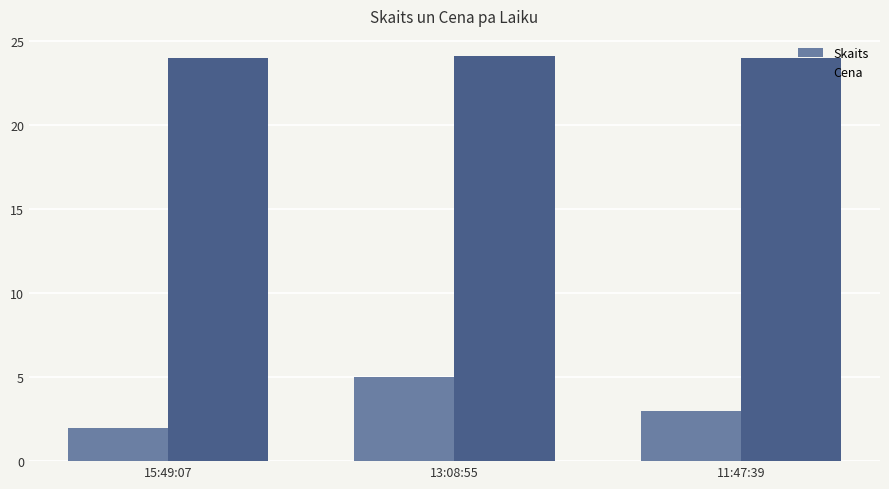

At which label does Skaits reach its peak?

13:08:55